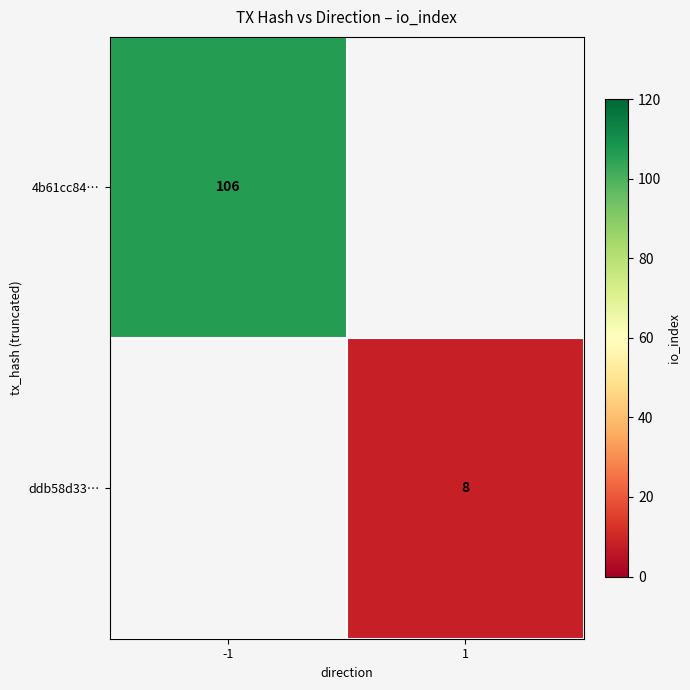

The 4b61cc84… series shows 138 at -1. True or false?

False